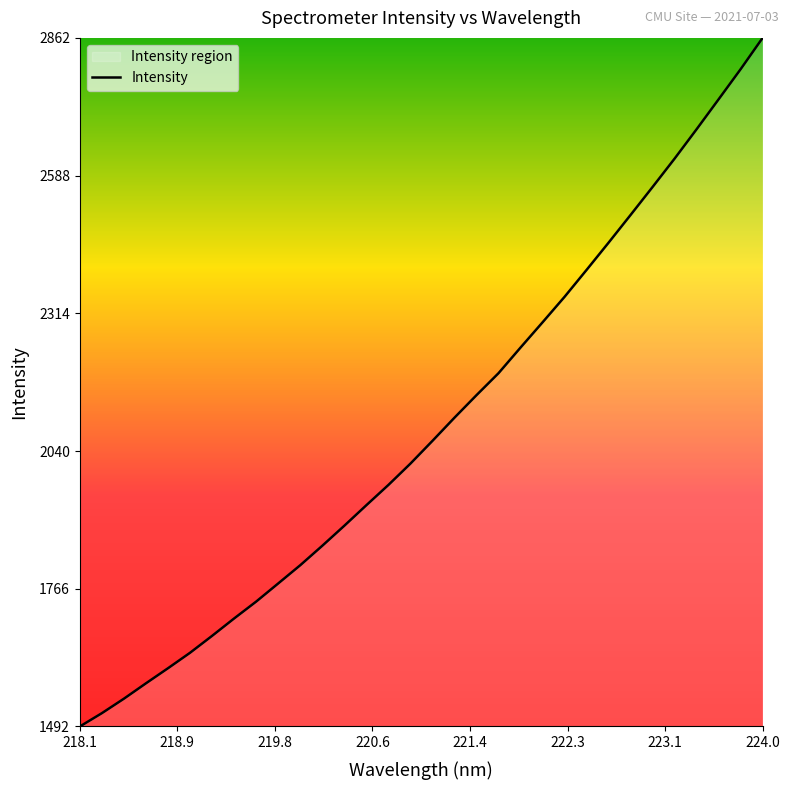

What is the difference between the maximum and minimum values?

1369.4